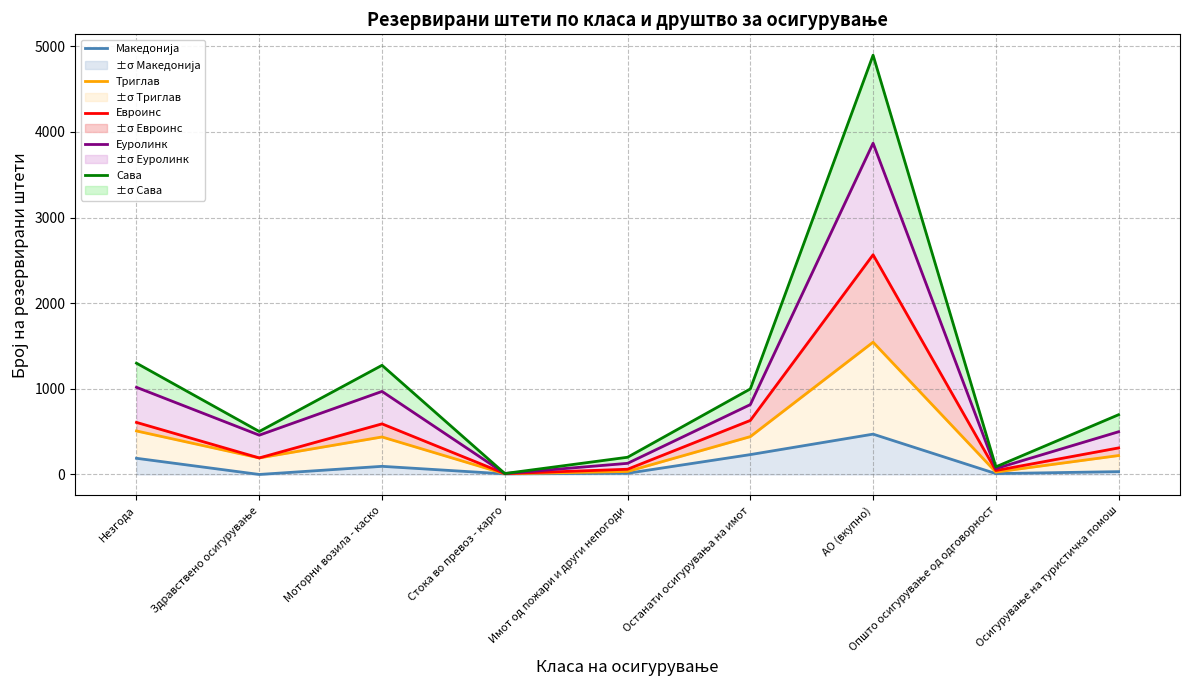

The value of Евроинс at Останати осигурувања на имот is 631. True or false?

True